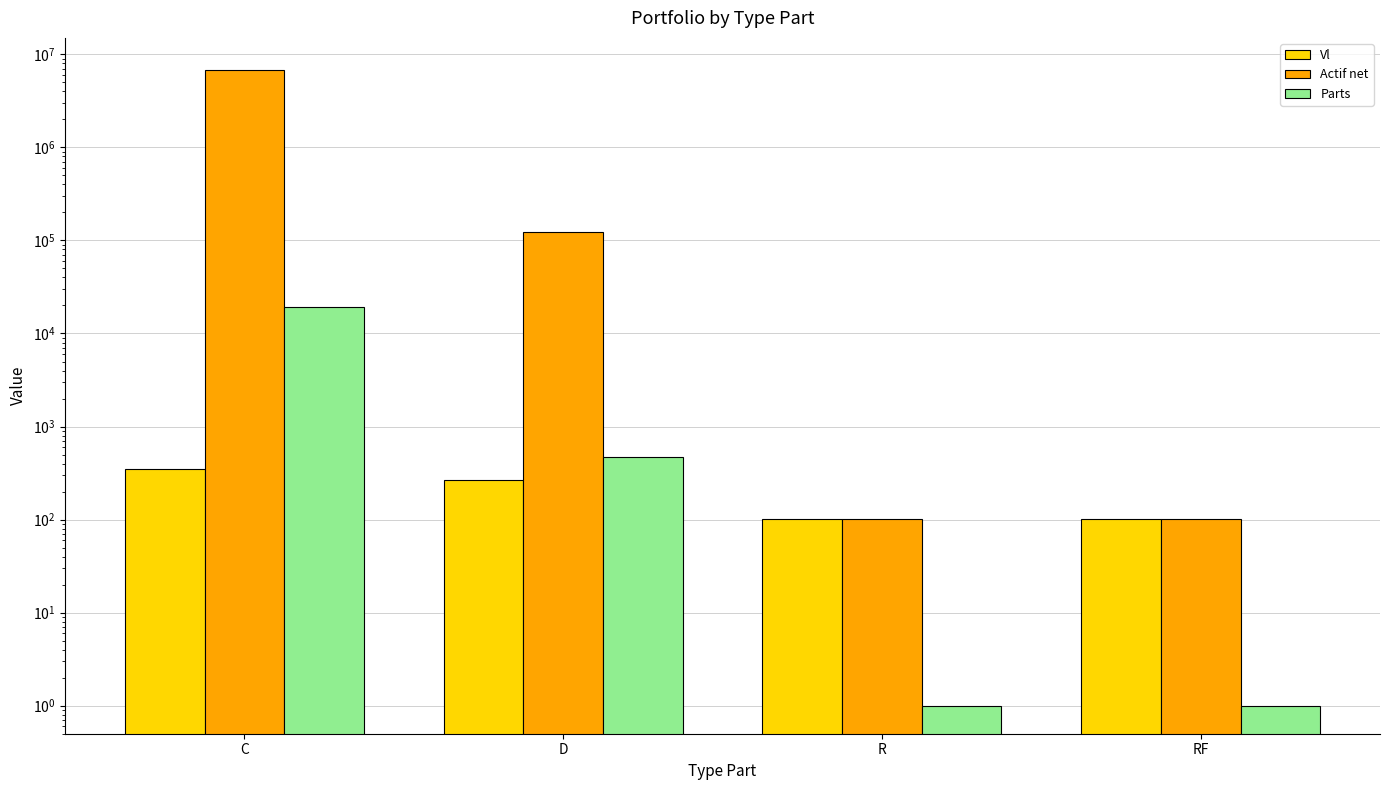

What is the total value across all series at D?

125166.2